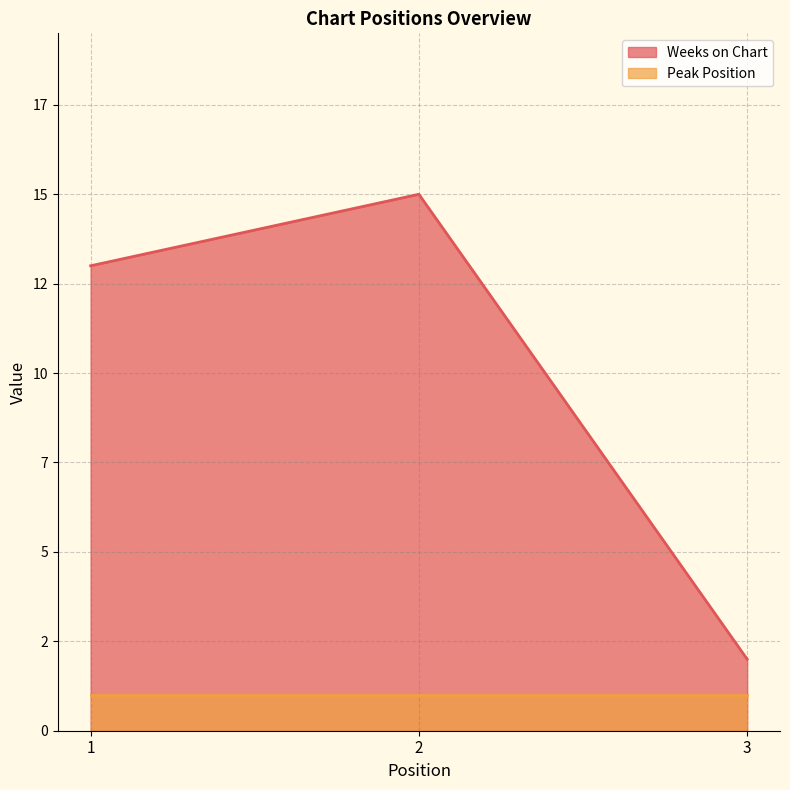

The value at 3 is 4. True or false?

False